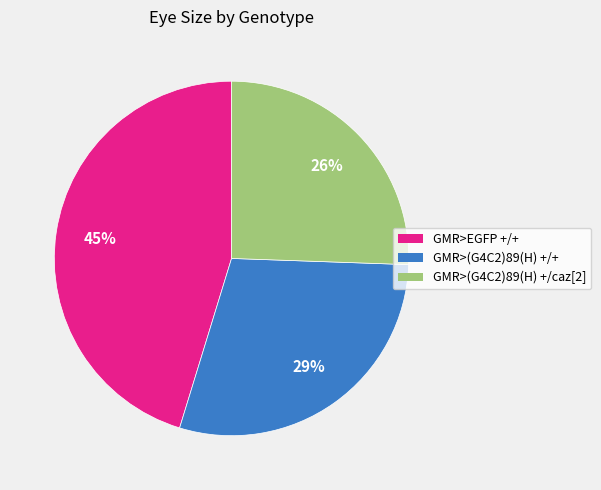

Which slice is the smallest?

GMR>(G4C2)89(H) +/caz[2]